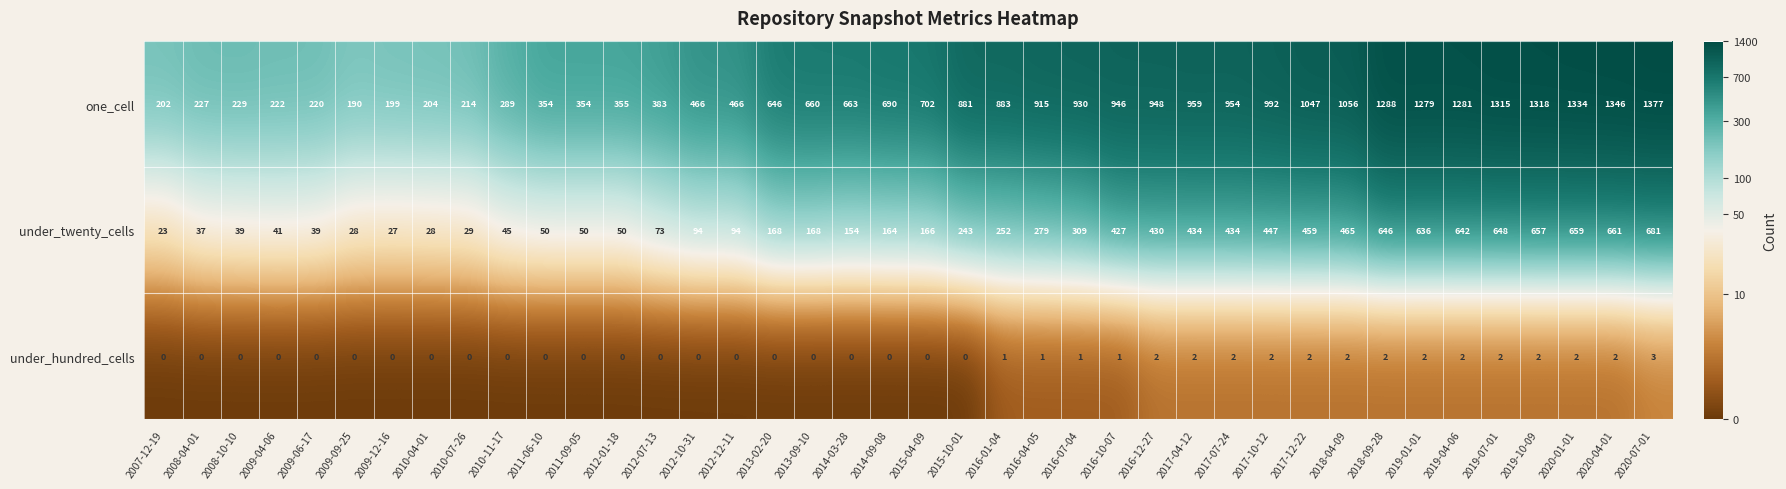

List the series in order of their peak value, highest first.

one_cell, under_twenty_cells, under_hundred_cells